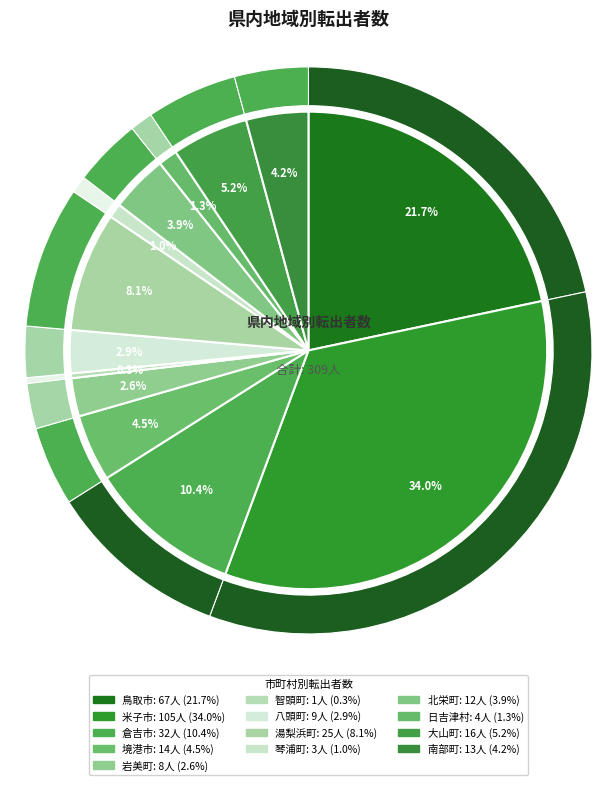

Is there a majority slice in this chart?

No